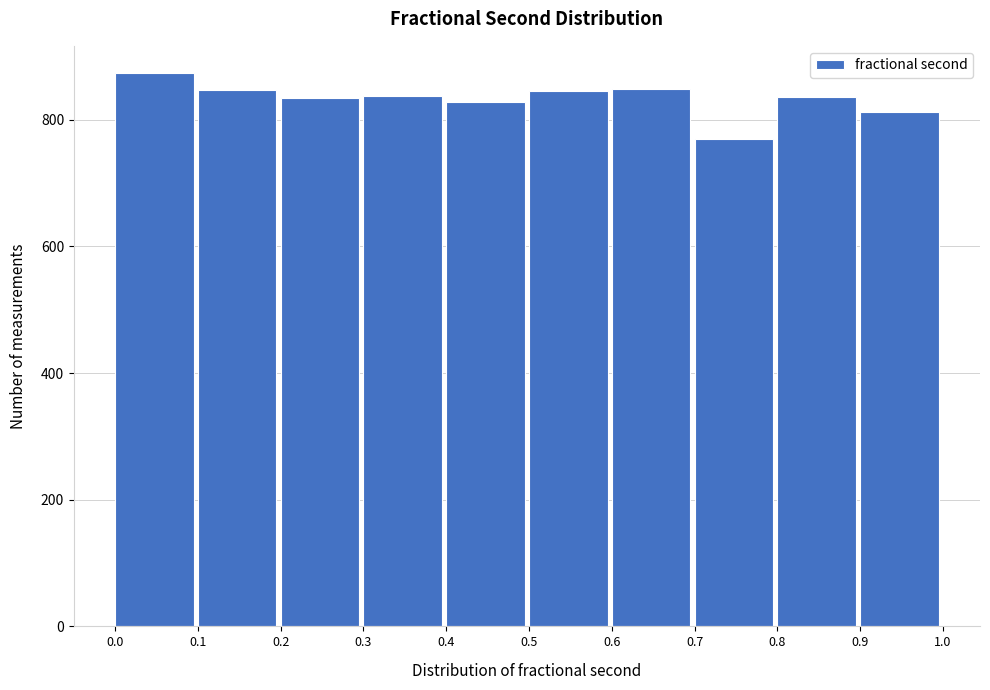

Which range on the x-axis has the tallest bar?

0.0 to 0.1